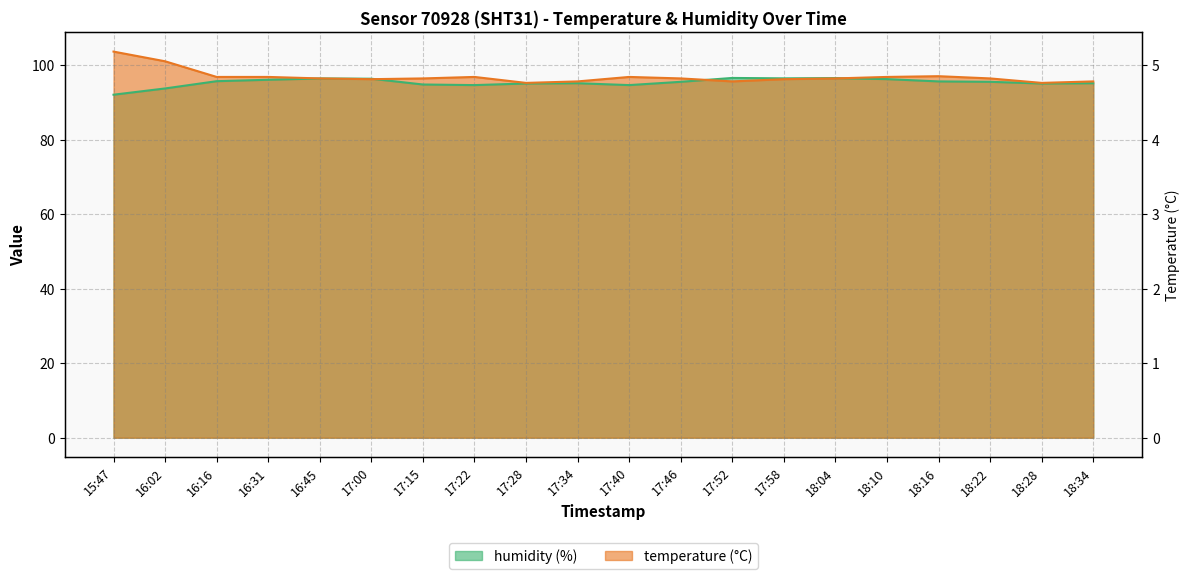

What is the sum of the temperature values at 15:47 and 17:34?

199.2